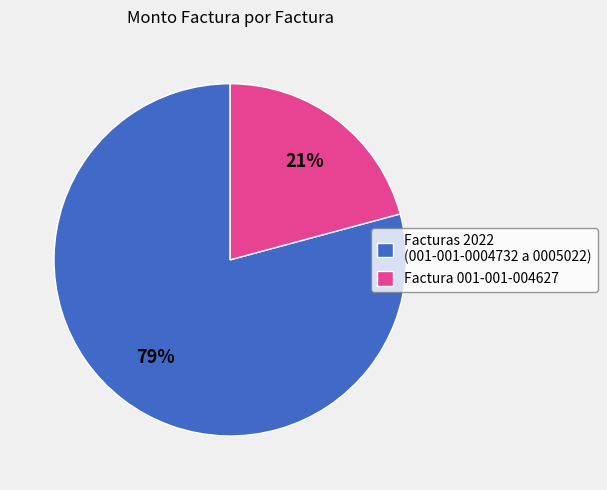

Is there any slice that represents more than half of the pie?

Yes